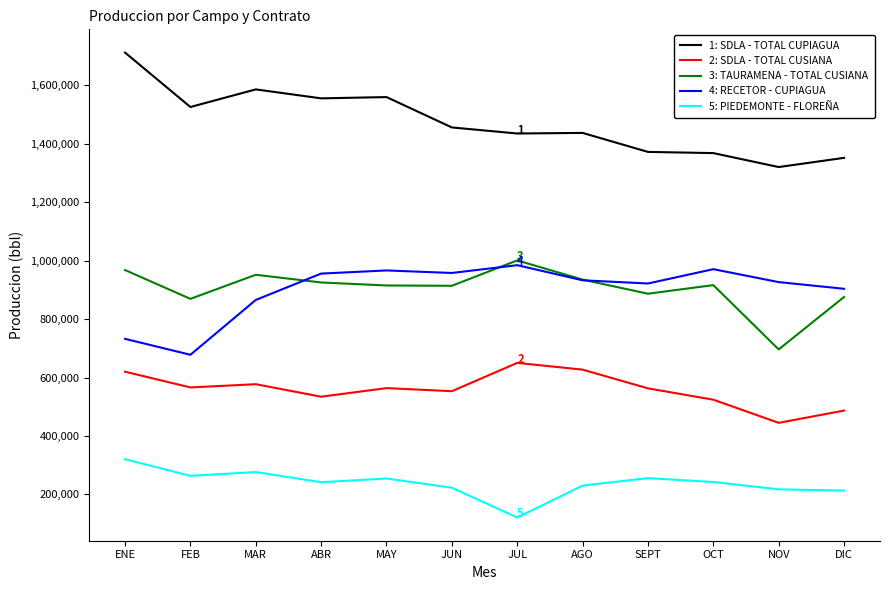

Which category has the highest value across all series?

ENE